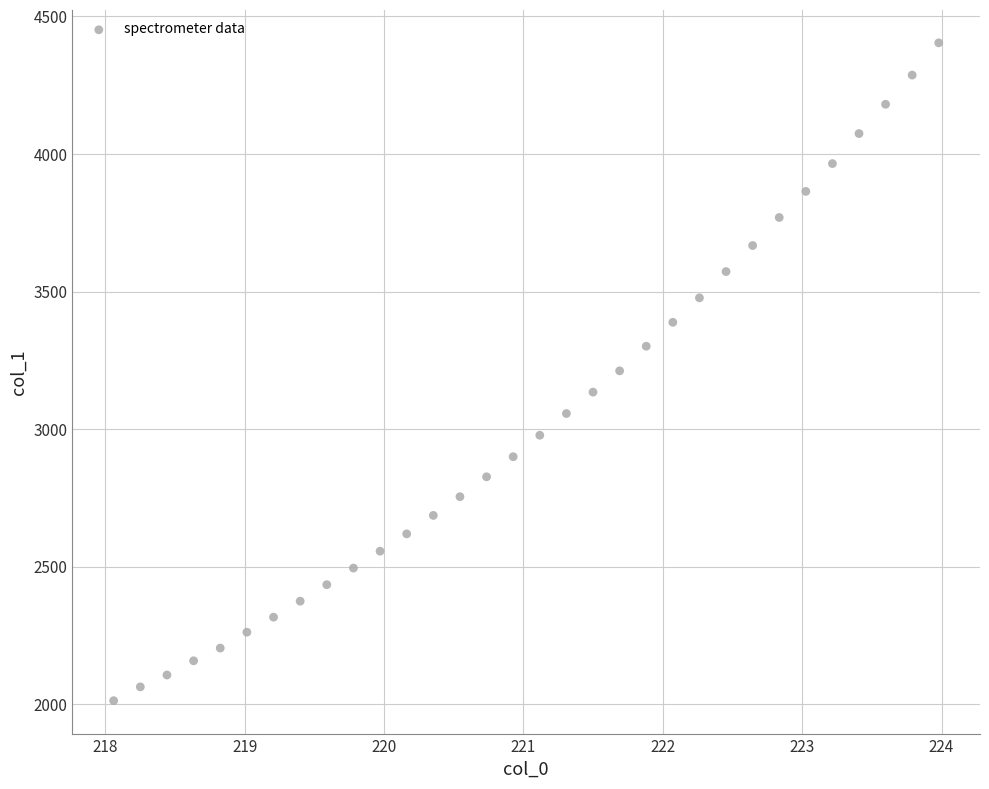

What is the range of Y values (max minus min)?

2391.4